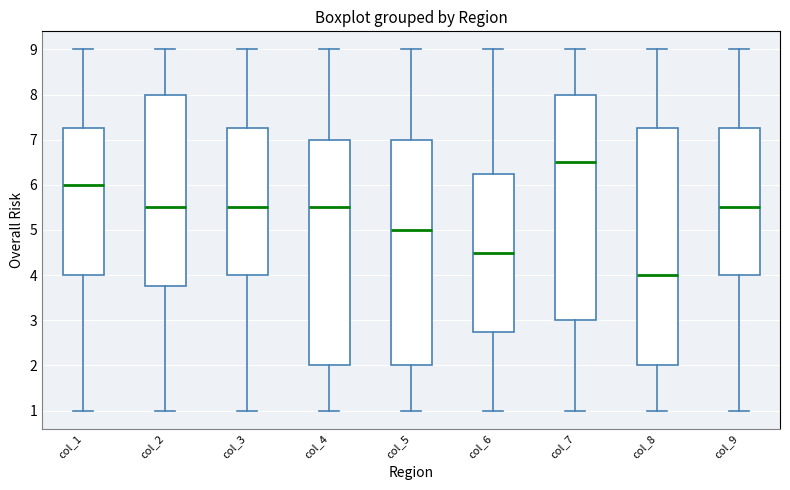

Where does the lower whisker of the box for col_6 end on the y-axis? The values are not printed on the chart, so give them approximately, as read against the axis.

1.0